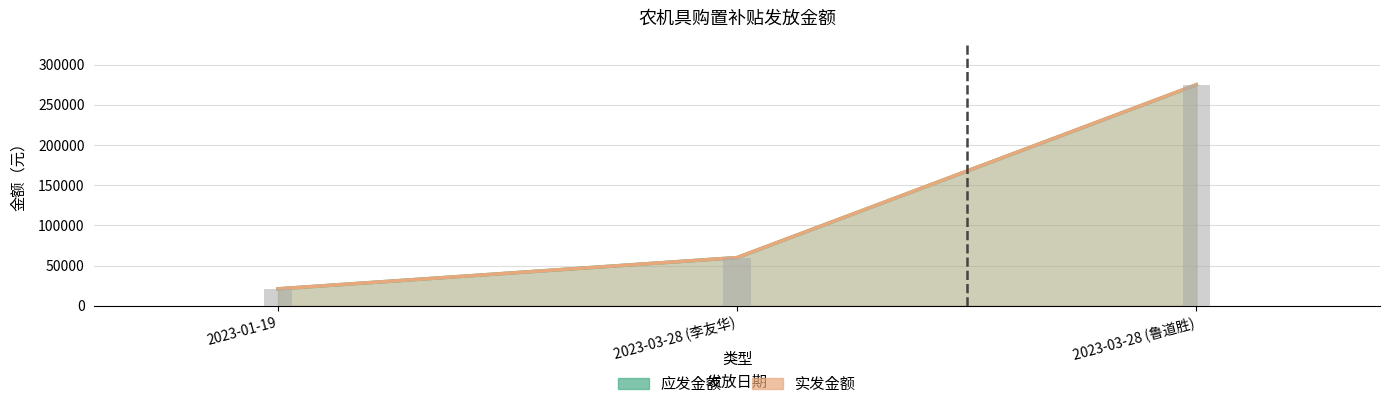

True or false: 应发金额 has a value of 473998 at 2023-03-28 (鲁道胜).

False